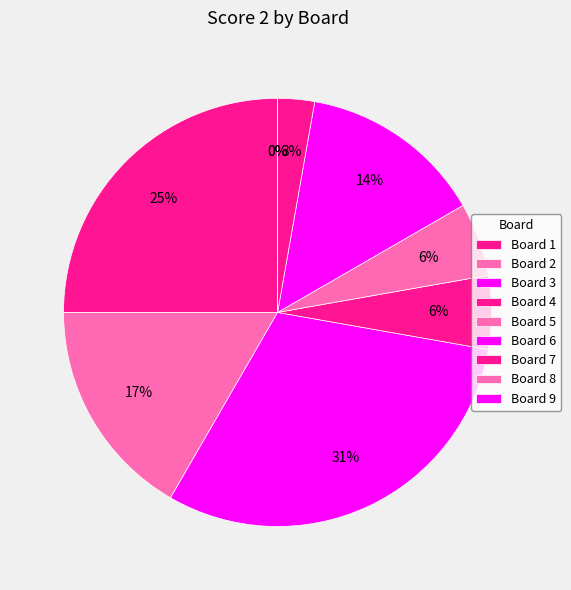

Is there any slice that represents more than half of the pie?

No